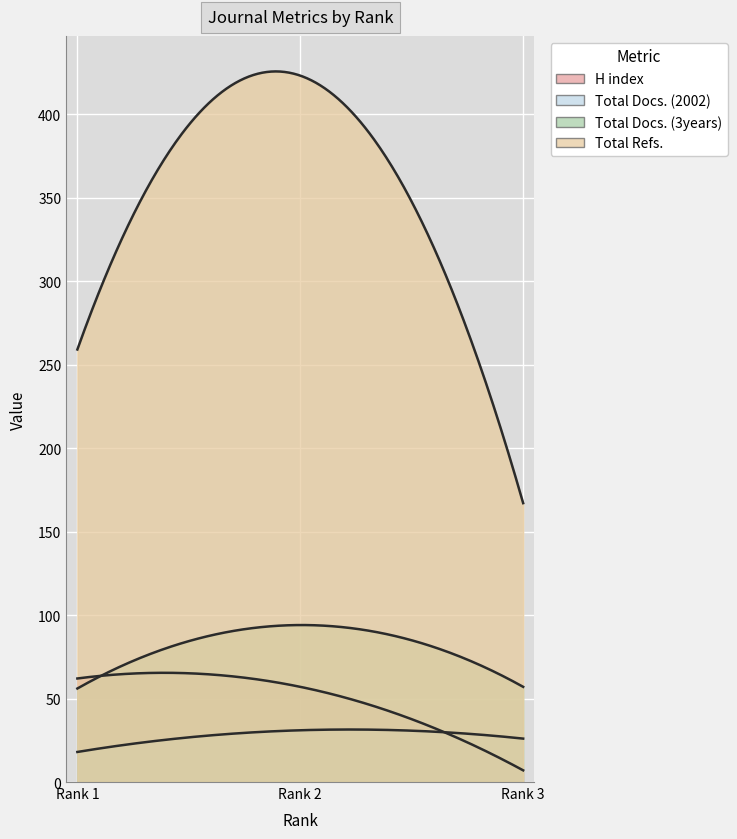

What is the minimum value shown in the chart?

7